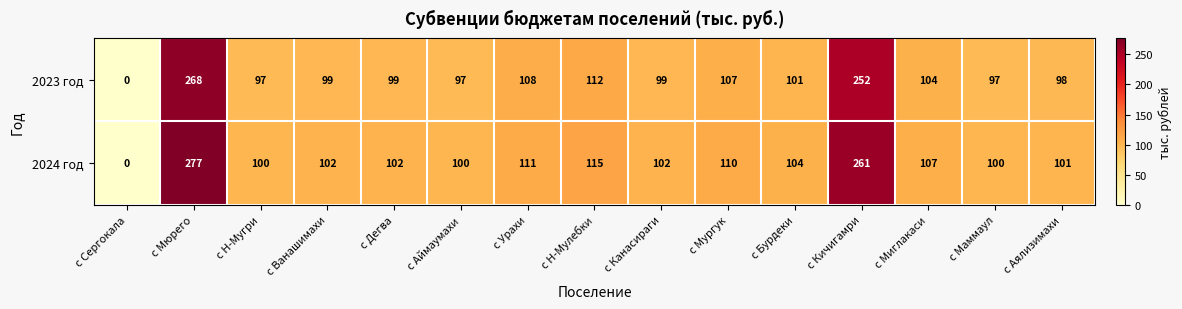

What is the average value of the 2023 год series?

116